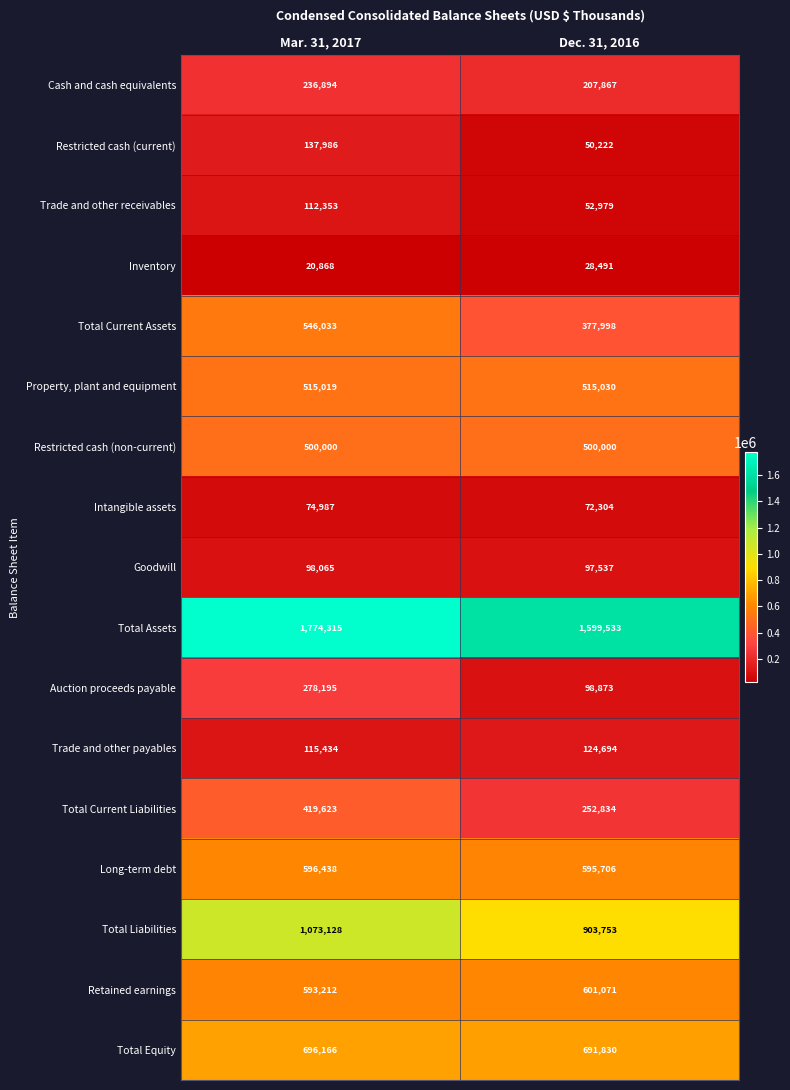

Rank the series at Dec. 31, 2016 from highest to lowest value.

Total Assets, Total Liabilities, Total Equity, Retained earnings, Long-term debt, Property, plant and equipment, Restricted cash (non-current), Total Current Assets, Total Current Liabilities, Cash and cash equivalents, Trade and other payables, Auction proceeds payable, Goodwill, Intangible assets, Trade and other receivables, Restricted cash (current), Inventory